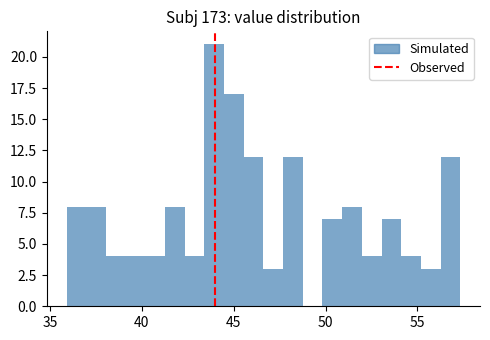

Around what value on the x-axis is the tallest bar? Give the approximate position of its centre, as read against the axis.

44.0